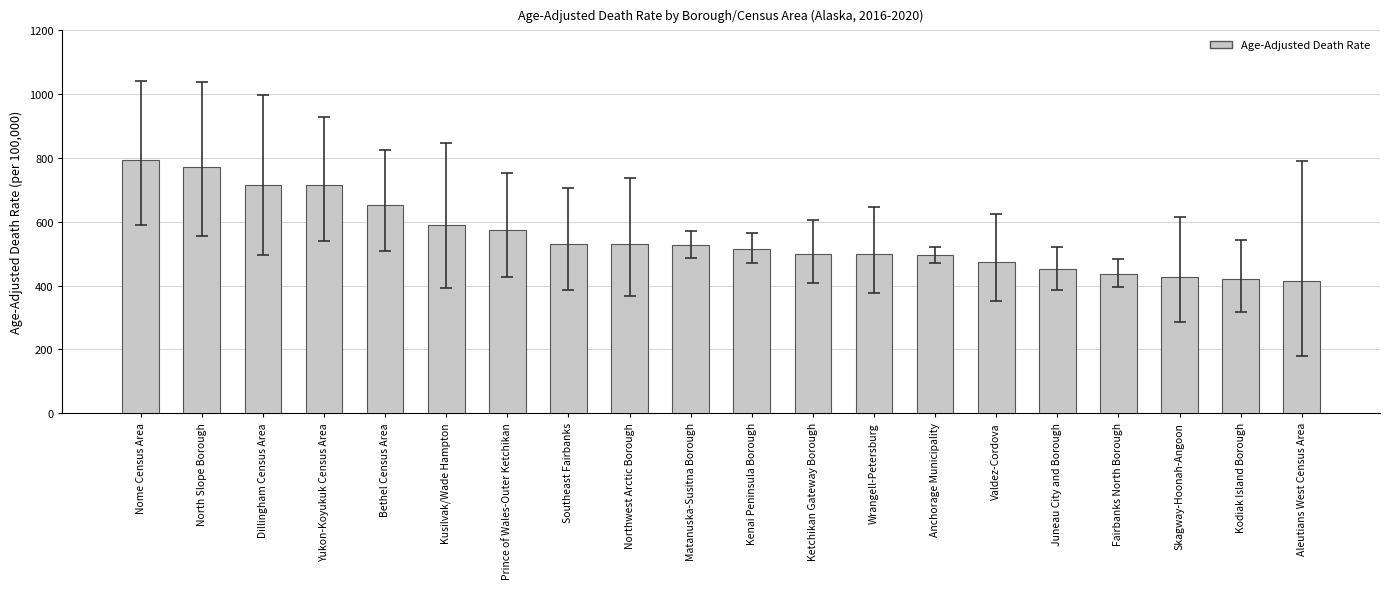

Between Dillingham Census Area and Kodiak Island Borough, which is larger?

Dillingham Census Area